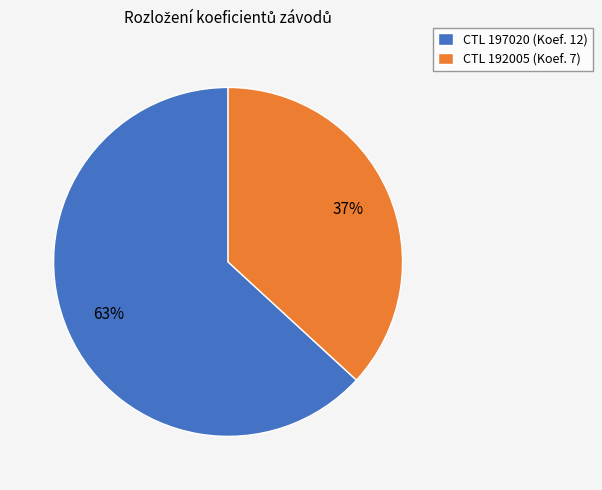

Which category has the smallest portion of the pie?

CTL 192005 (Koef. 7)